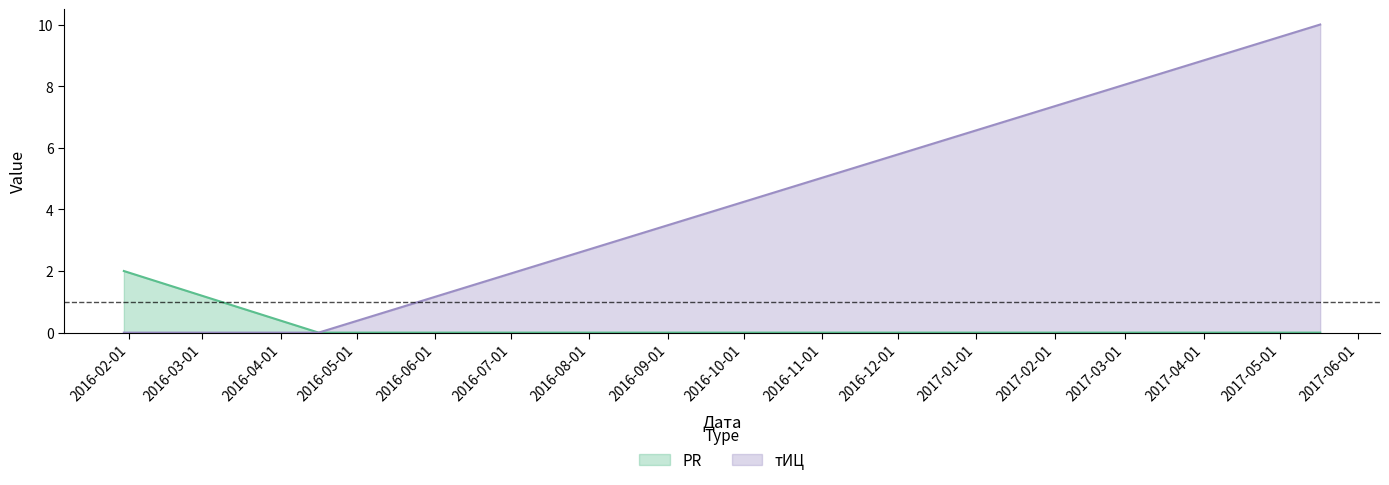

Reading left to right, transcribe all the data shown in this chart.

PR: 2016-01-30=2	2016-04-16=0	2017-05-17=0
тИЦ: 2016-01-30=0	2016-04-16=0	2017-05-17=10